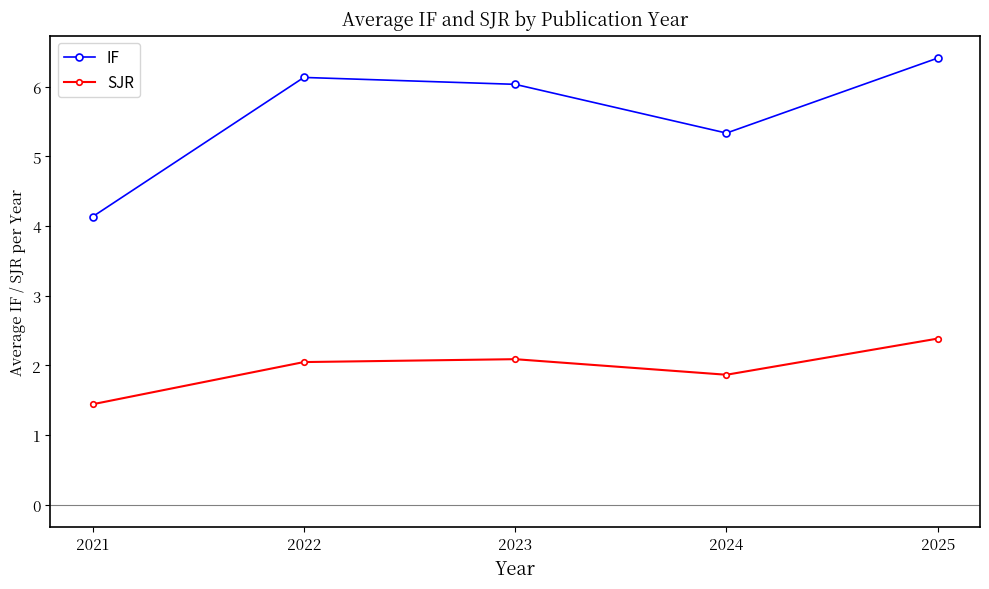

Which series changed the most between 2021 and 2025?

IF